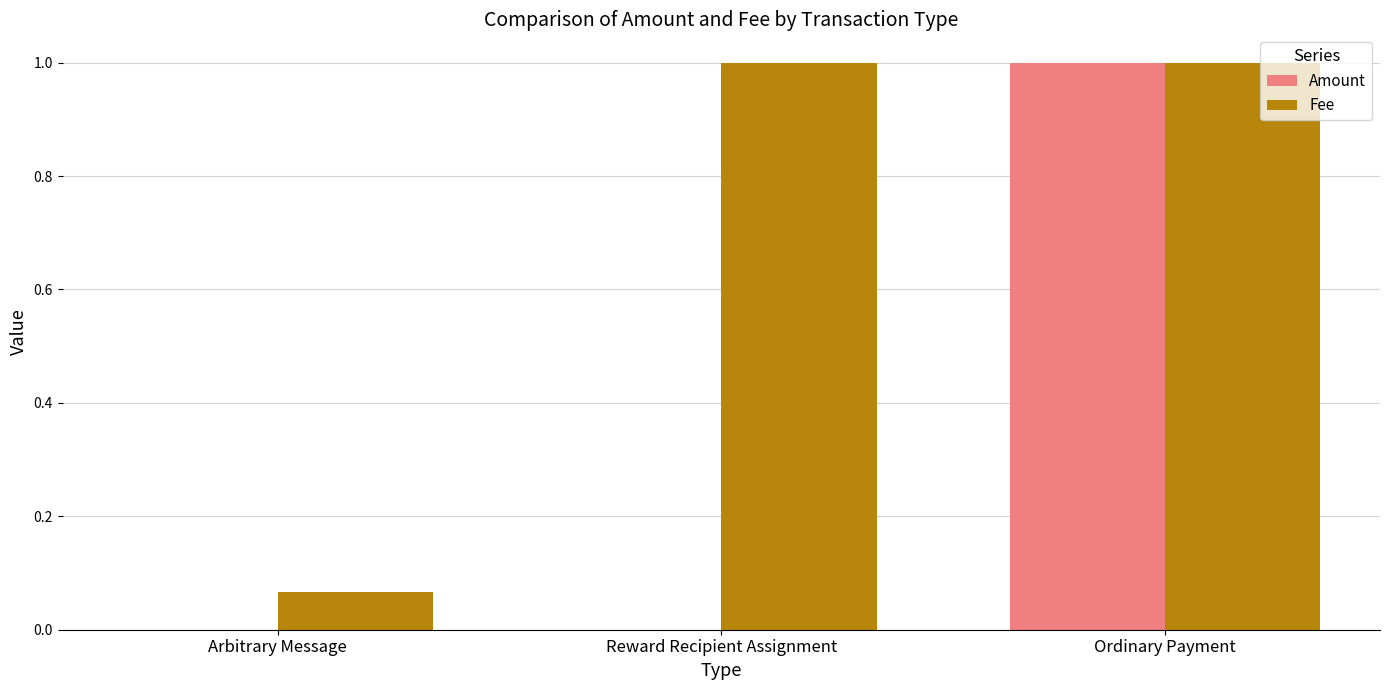

True or false: Amount has a value of 0.3 at Ordinary Payment.

False